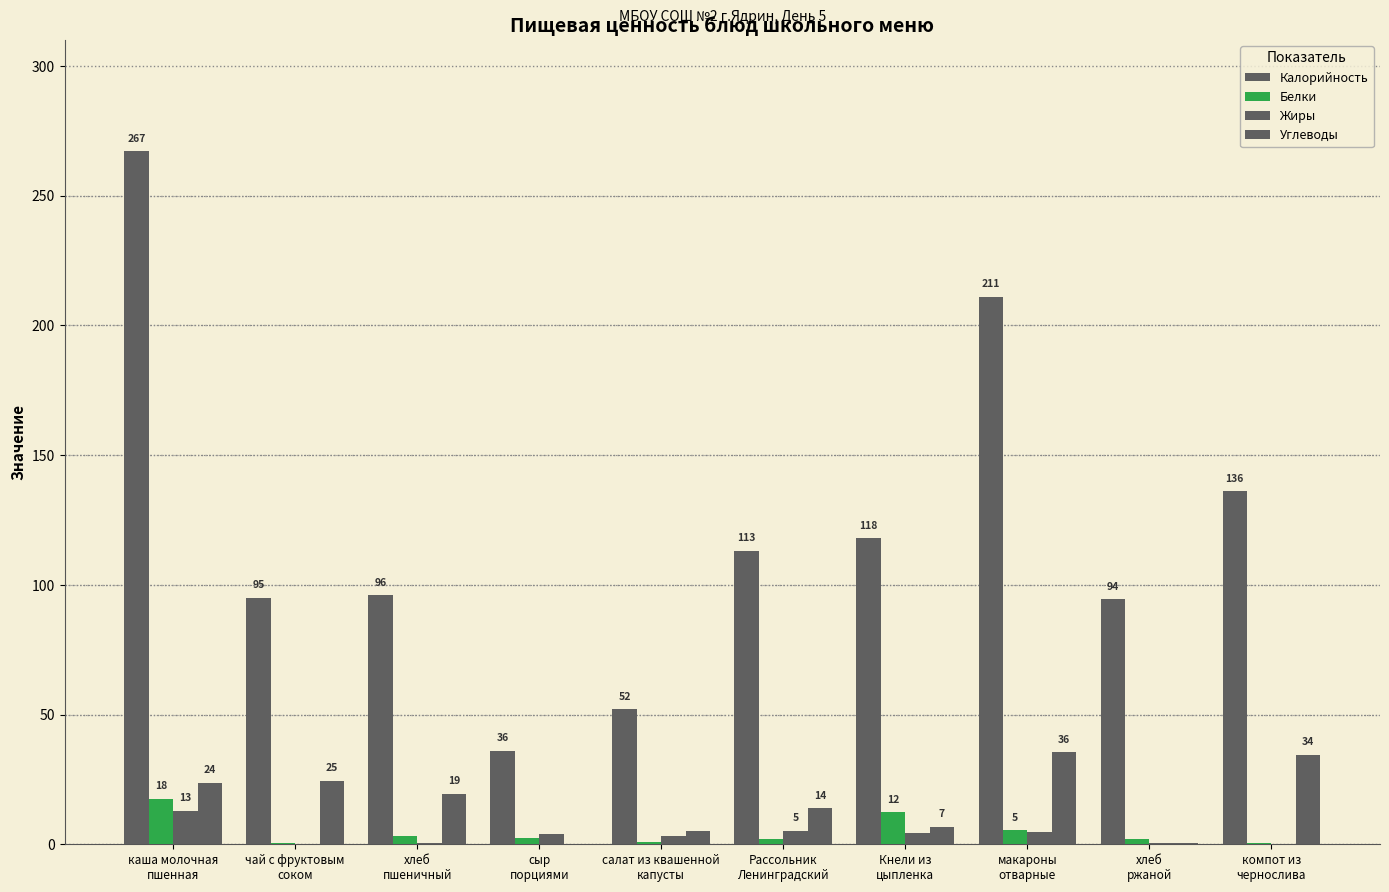

At which label is Углеводы closest to 17?

хлеб
пшеничный